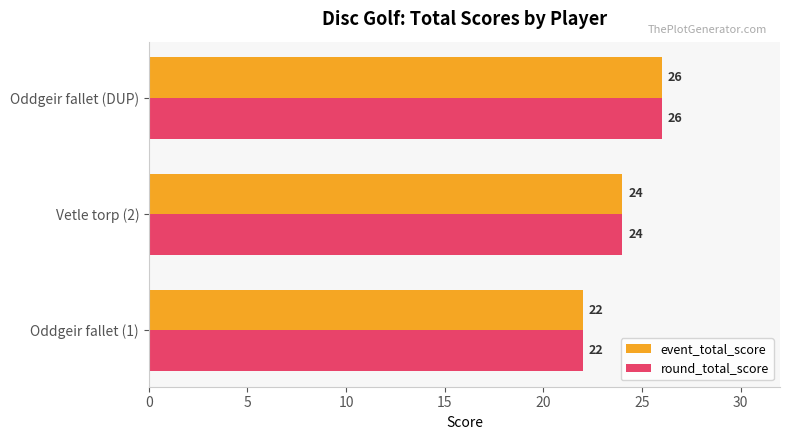

At which label is round_total_score closest to 24?

Vetle torp (2)